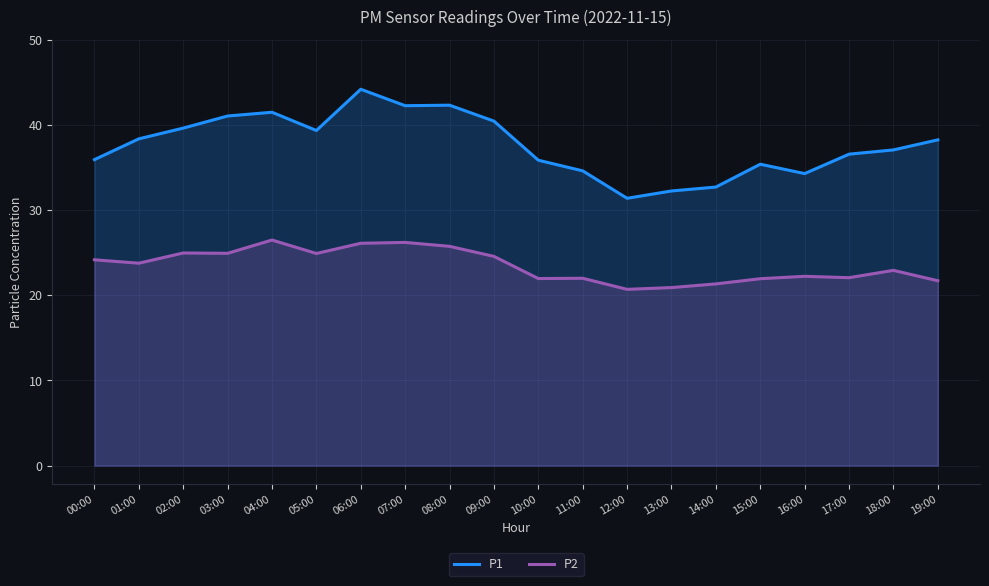

At which label does P1 first exceed 38?

01:00